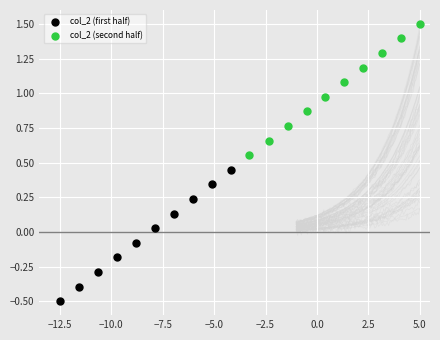

Which series contains the highest Y value?

col_2 (second half)